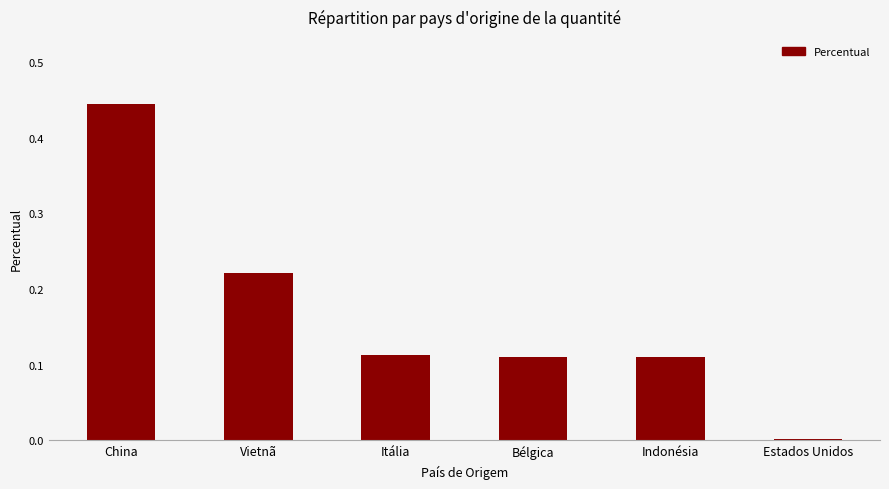

Which category has the lowest value across all series?

Estados Unidos